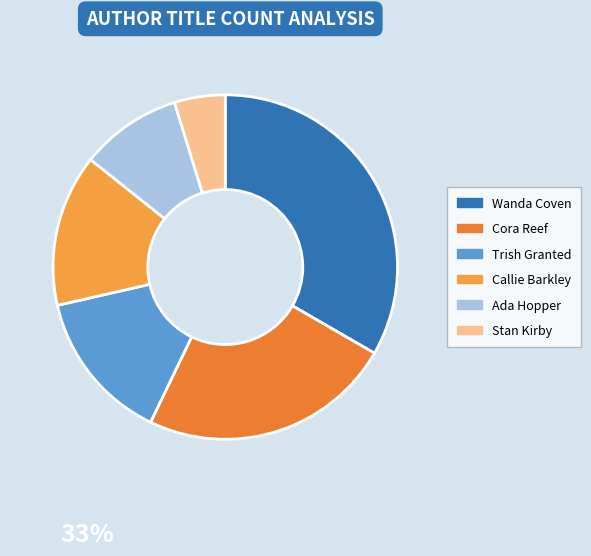

Count the number of slices in the pie.

6